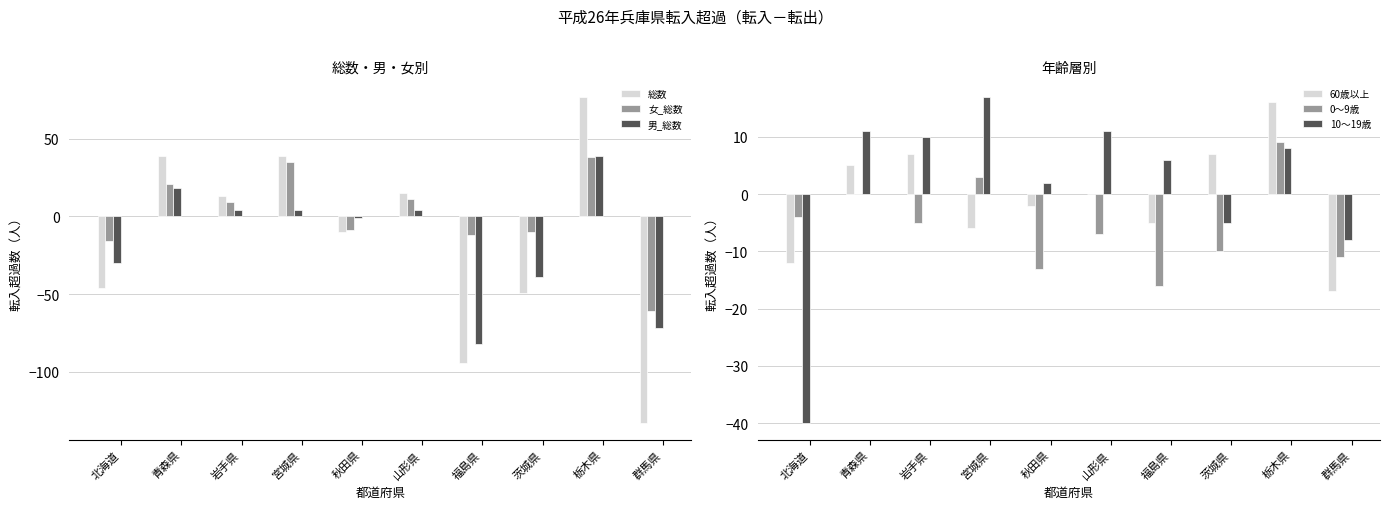

What is the label of the 5th bar from the right?

山形県